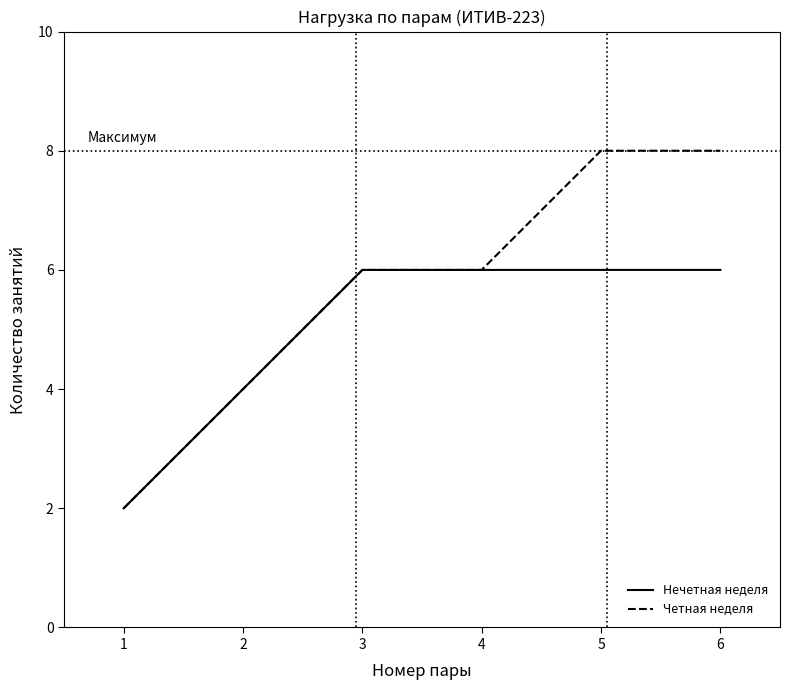

Rank the series by their average value, from highest to lowest.

Четная неделя, Нечетная неделя